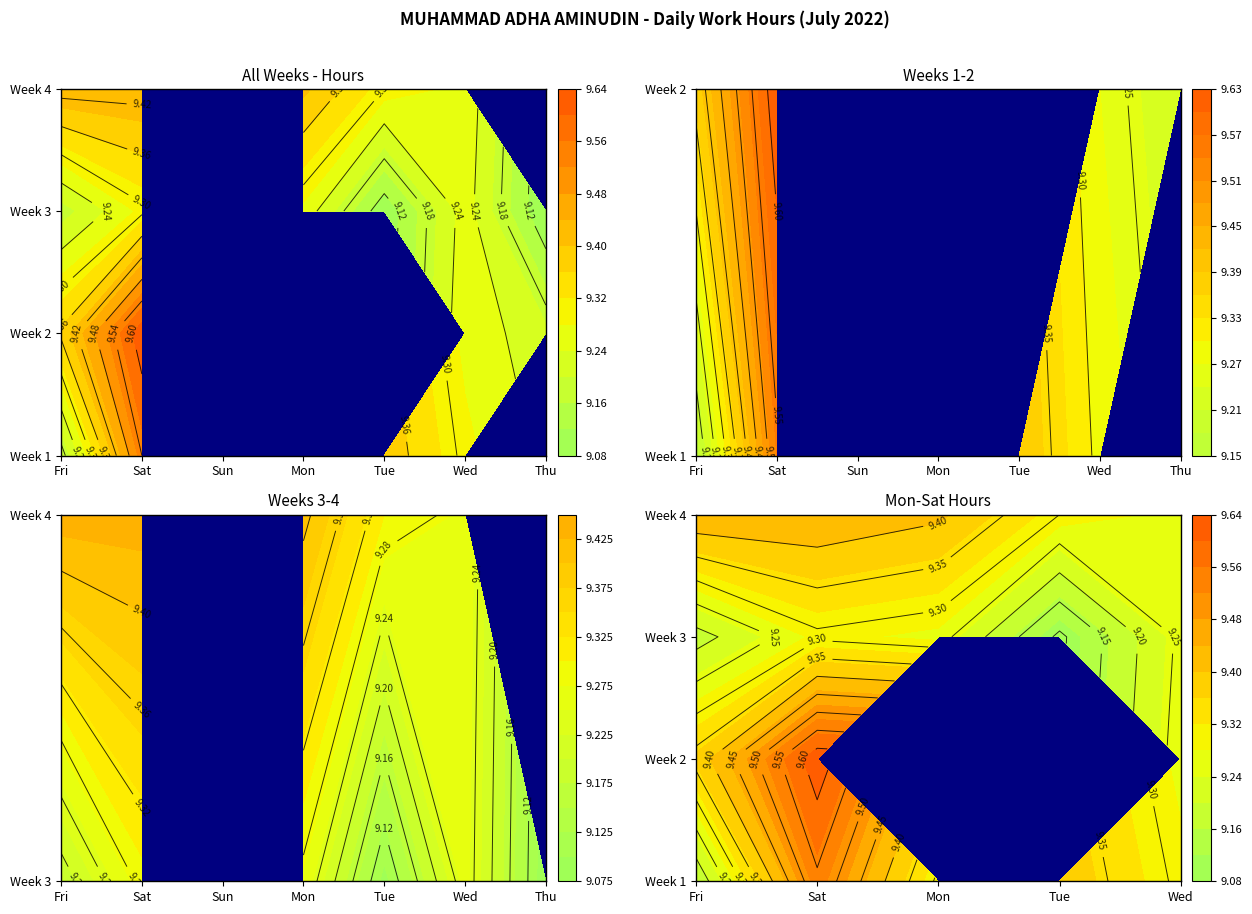

Where does the Week 3 series first go above 9?

Fri